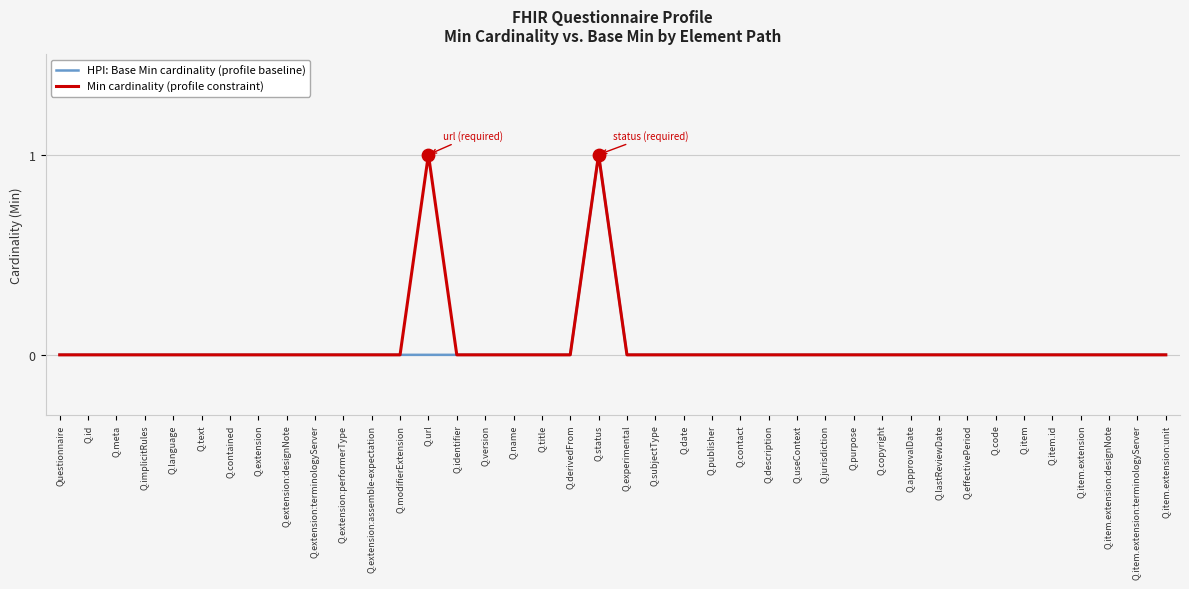

At which category is the sum across all series the highest?

Q.status